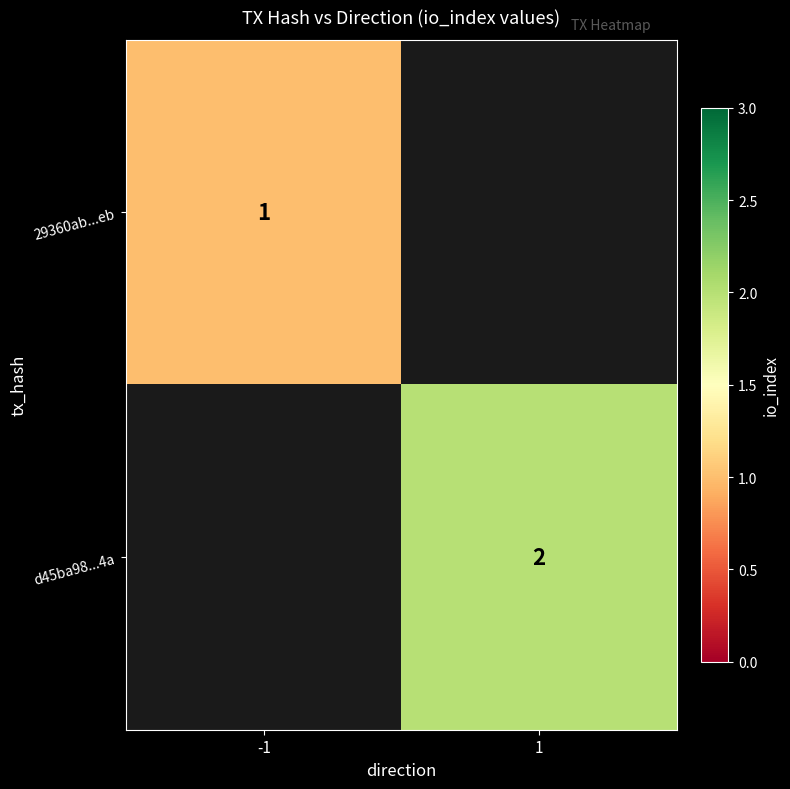

What is the smallest value displayed?

1.0